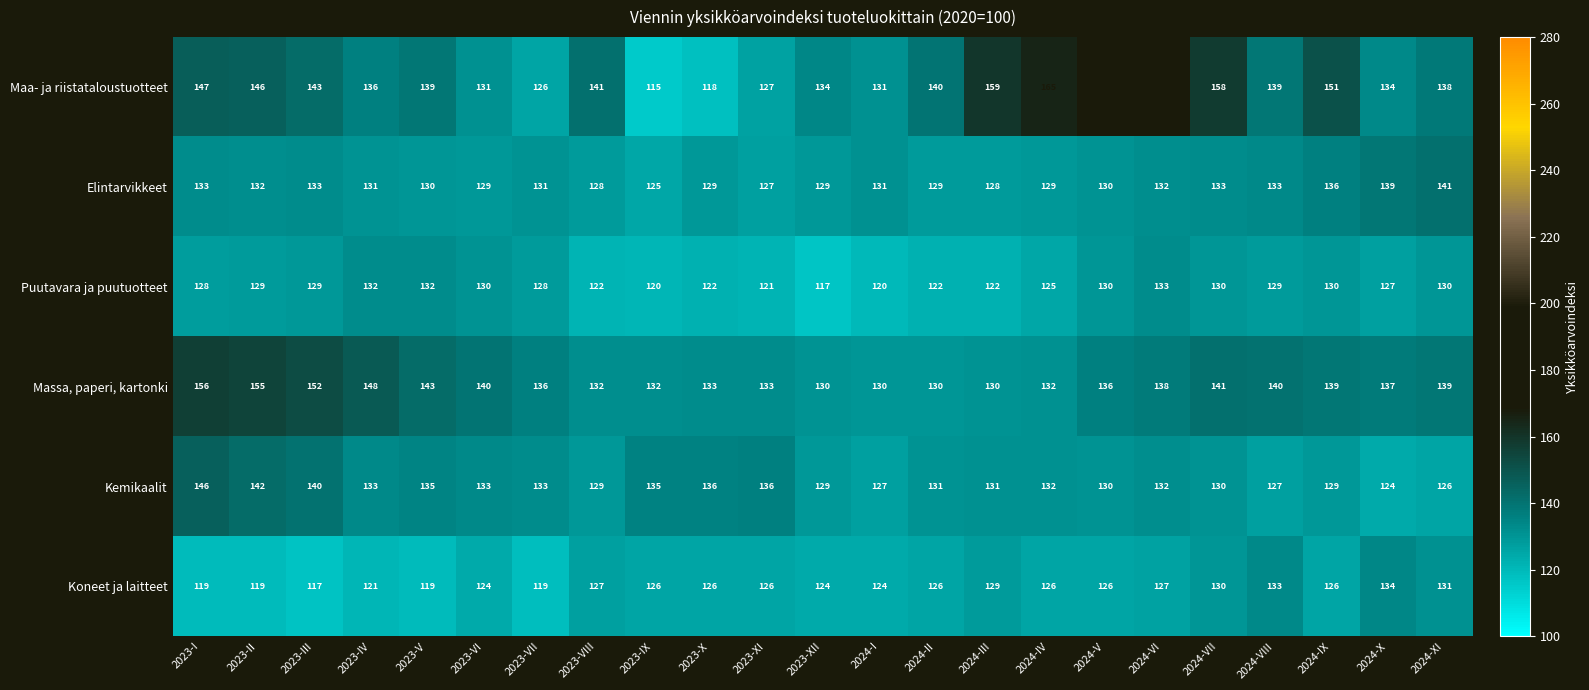

What is the sum of all Koneet ja laitteet values?

2879